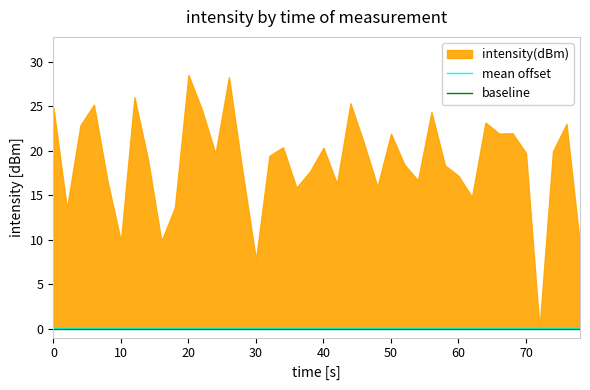

Between 35 and 31, which is larger?

35